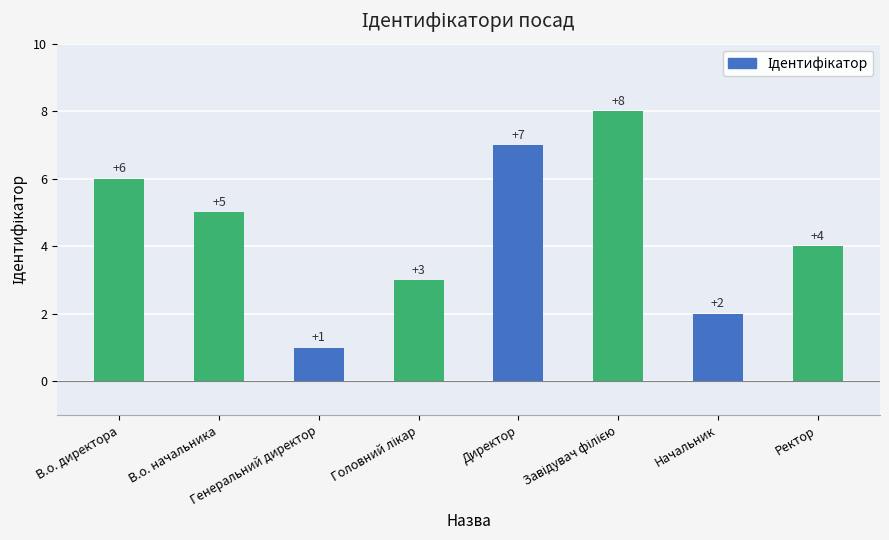

What position from the right is Директор?

4